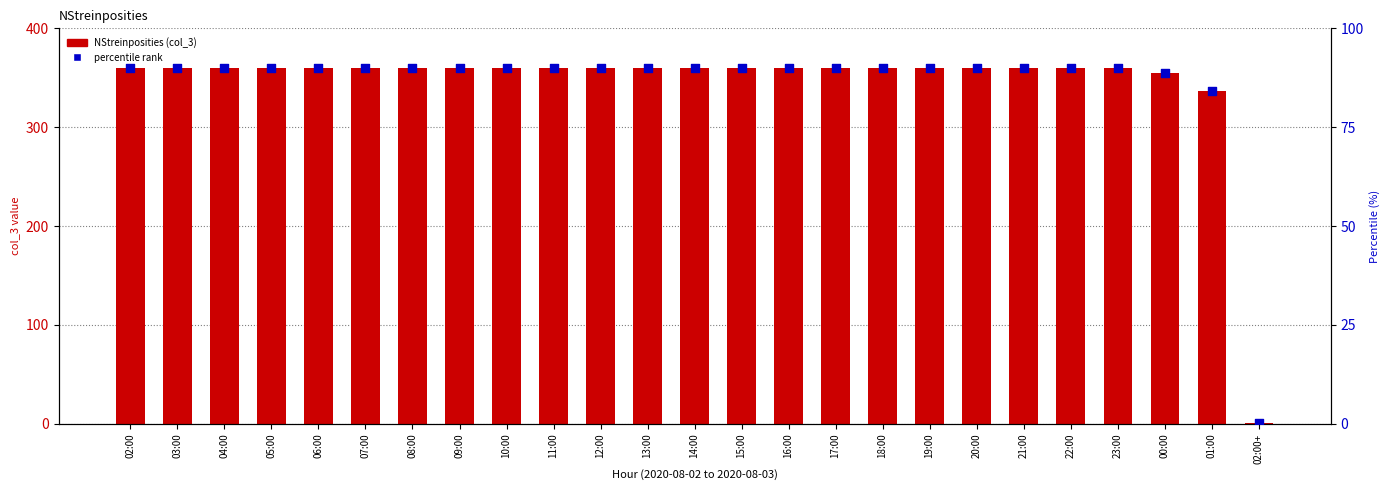

Which series contains the highest Y value?

NStreinposities (col_3)